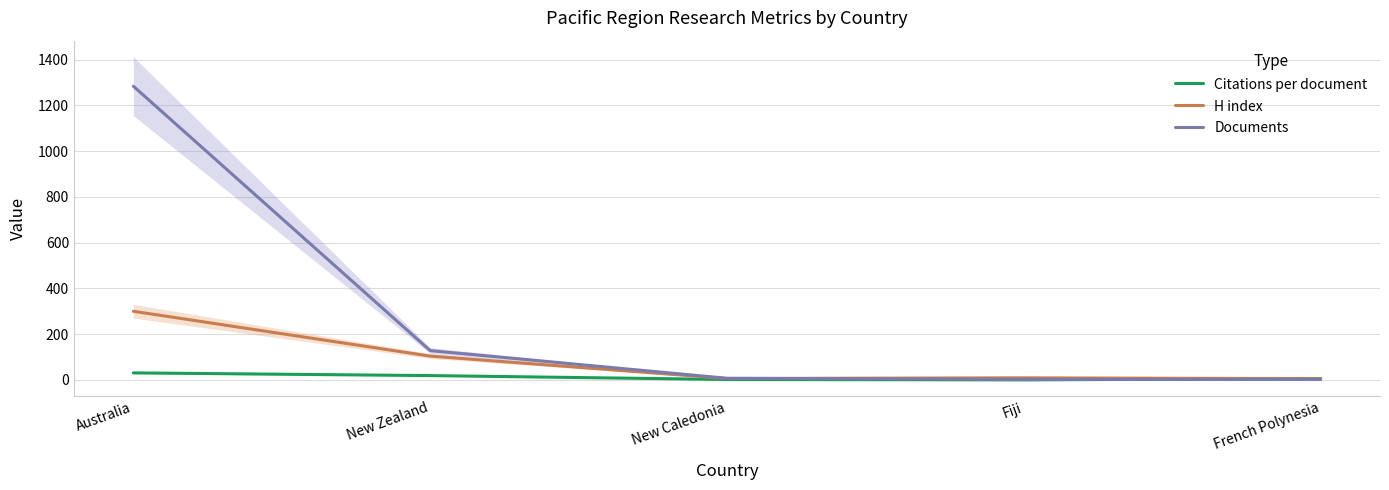

True or false: Documents and H index intersect in this chart.

True